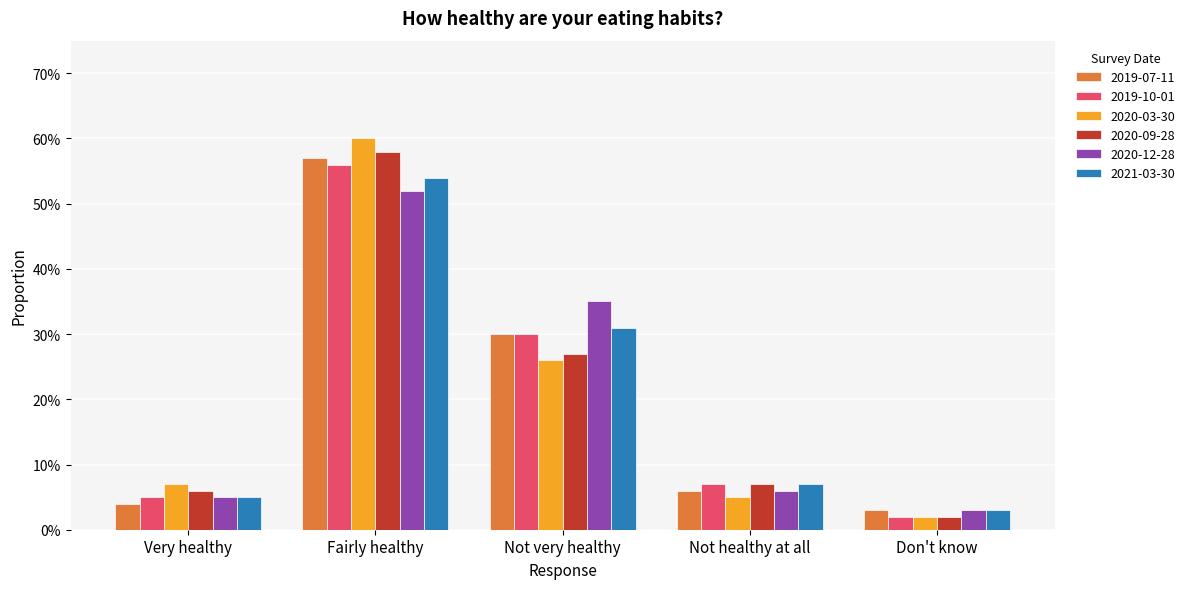

Which series changed the most between Very healthy and Not healthy at all?

2019-10-01